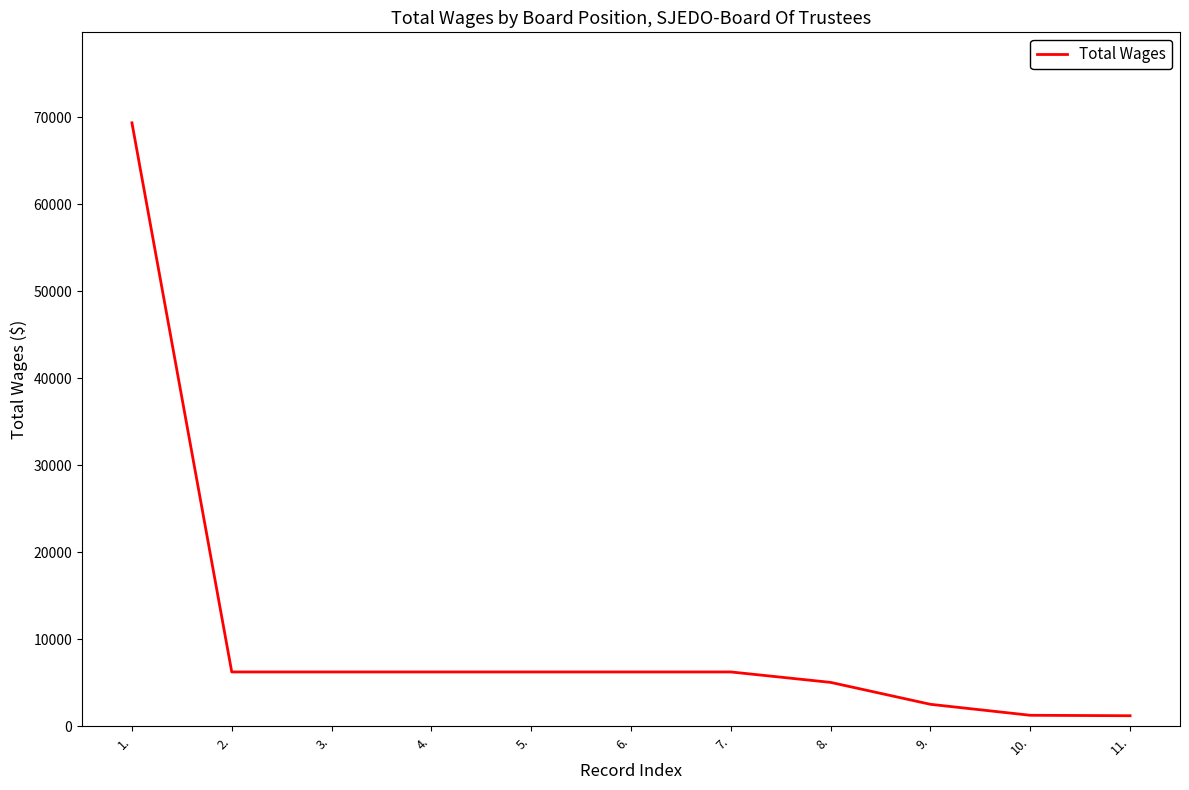

What is the difference between the second highest and minimum values?

5032